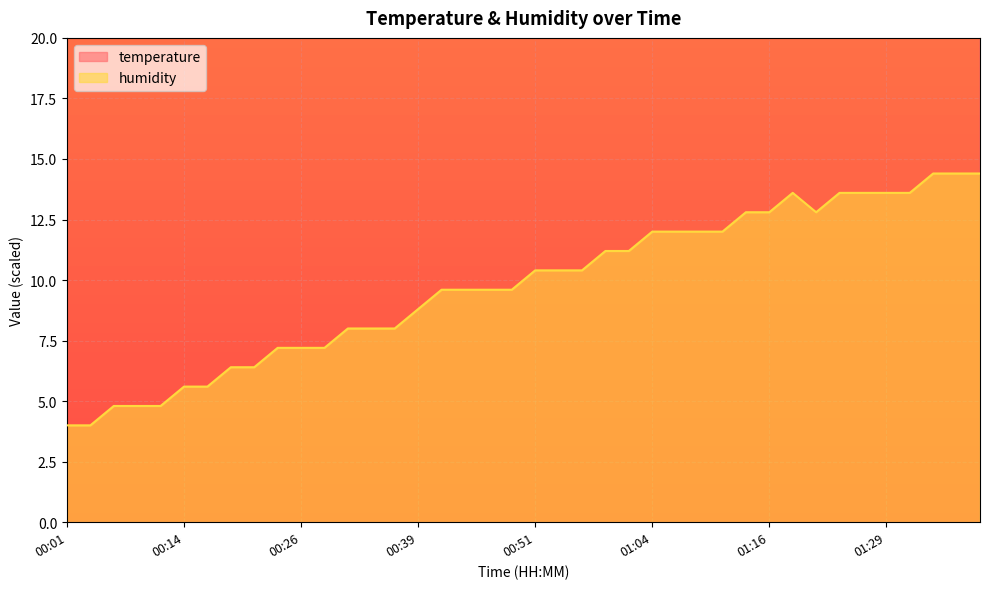

What position from the left is 00:21?

9